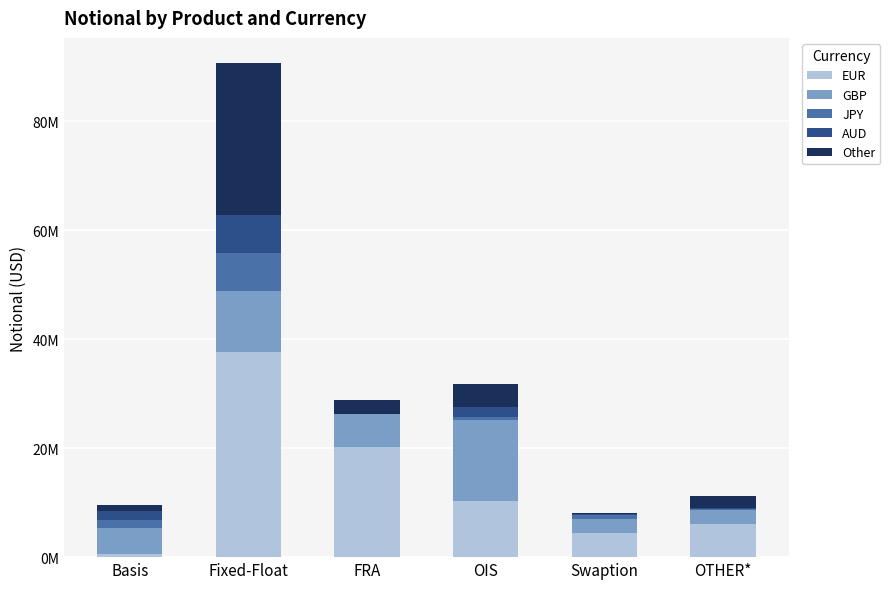

What are all the series names shown in the legend?

EUR, GBP, JPY, AUD, Other